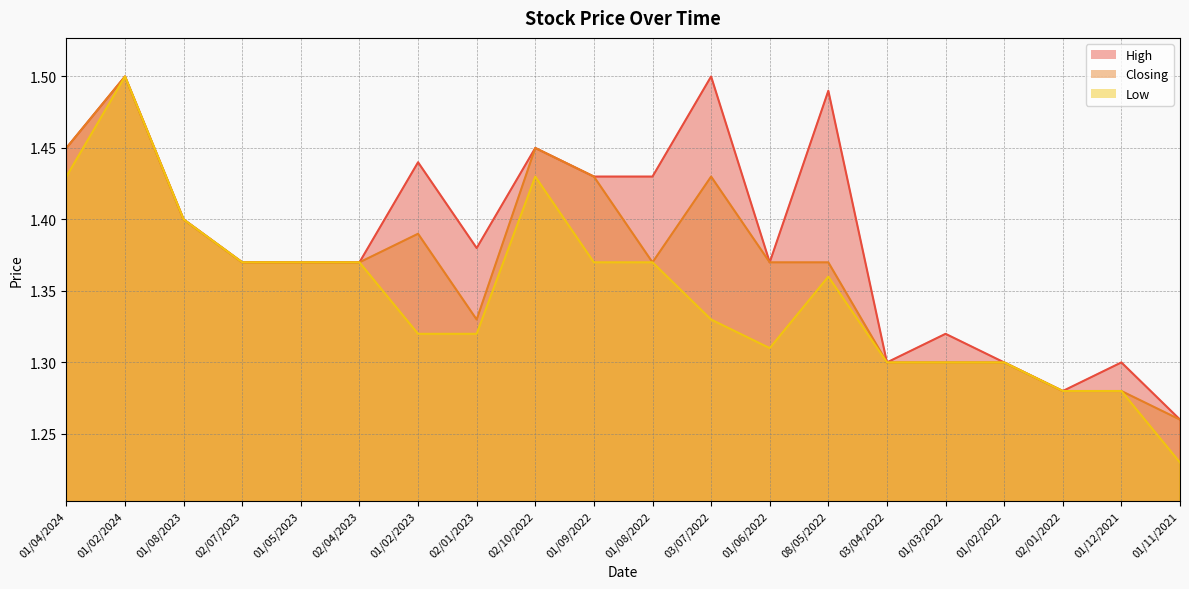

How many interior local valleys does the High series have?

4